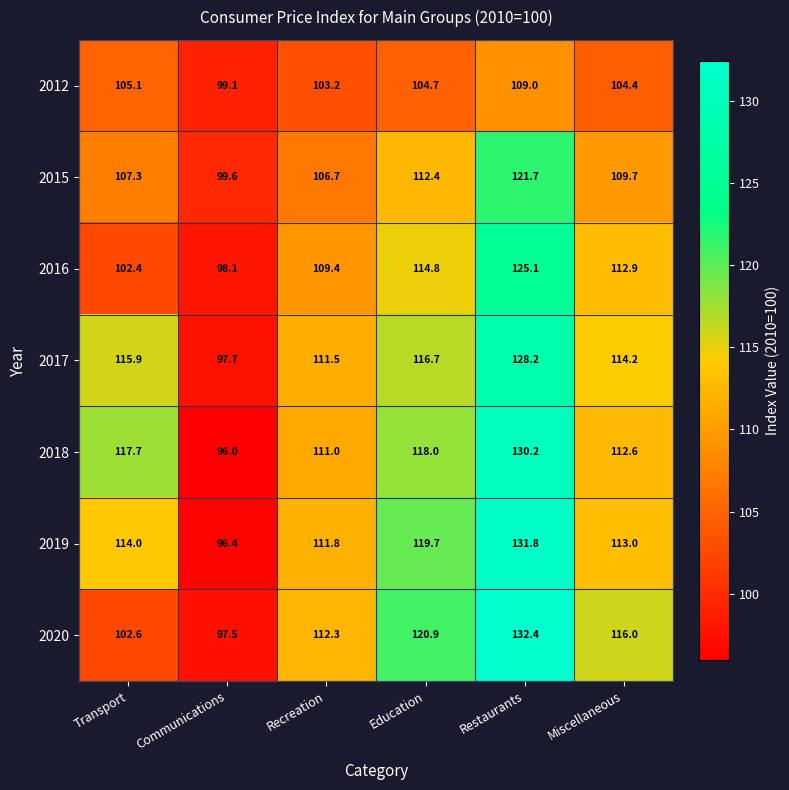

The value of 2016 at Miscellaneous is 162.9. True or false?

False